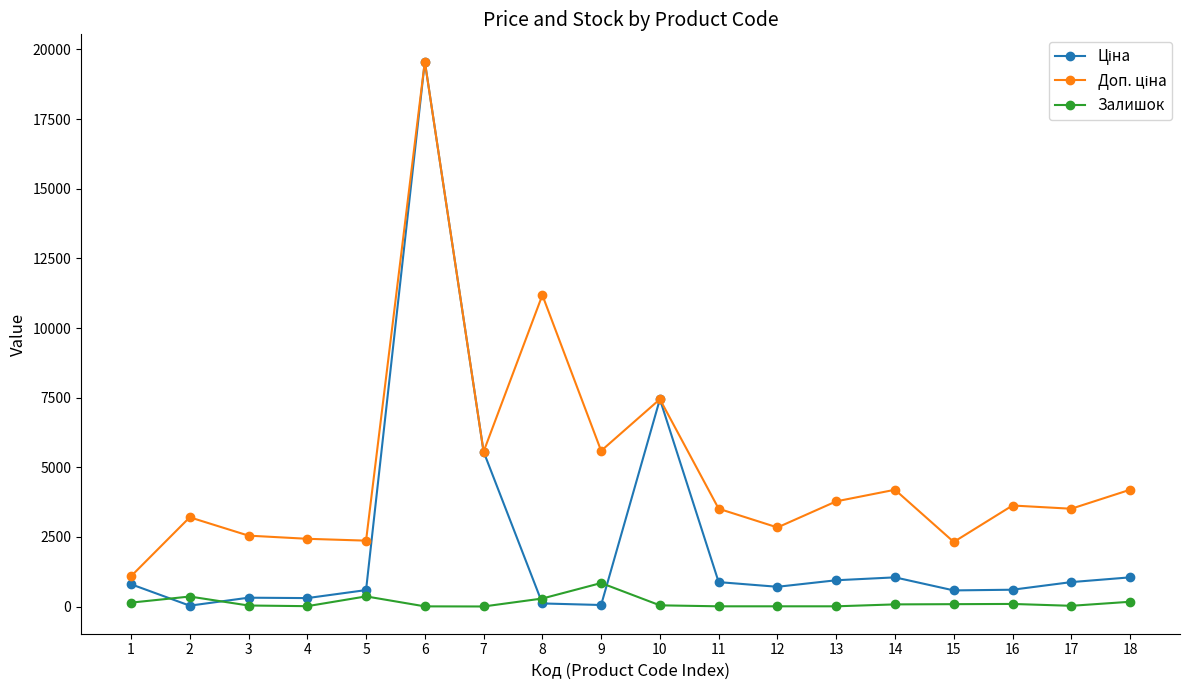

What is the maximum value shown in the chart?

19564.9